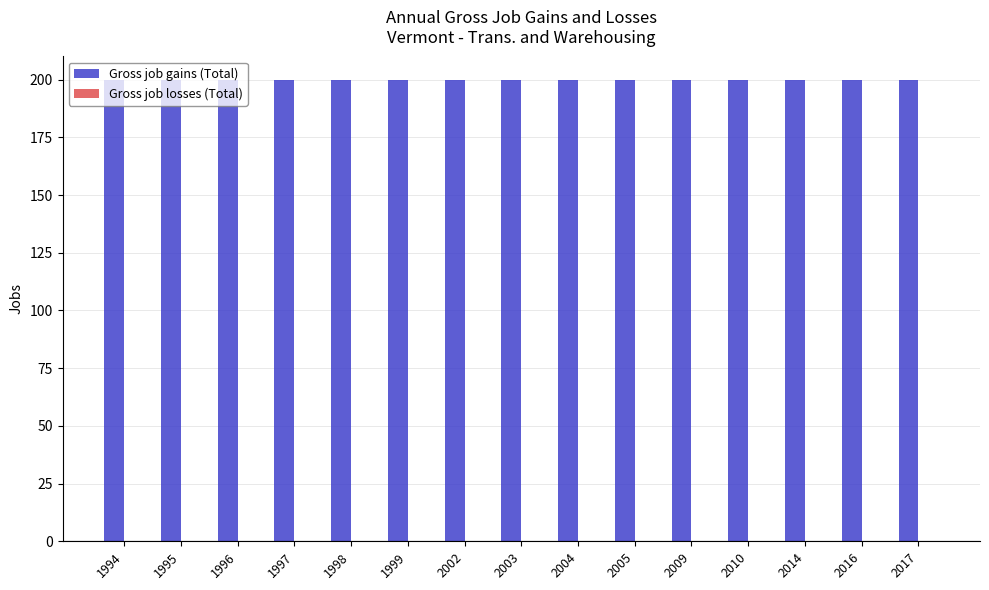

Are the bars horizontal?

No